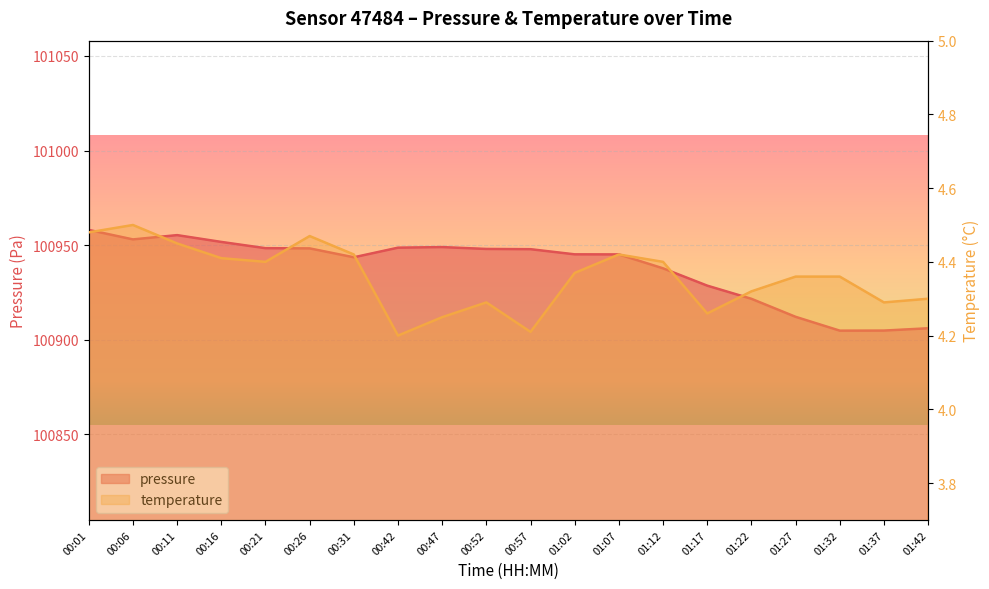

Reading left to right, extract all data points from this chart.

pressure: 00:01=100958.1	00:06=100953.1	00:11=100955.3	00:16=100951.7	00:21=100948.4	00:26=100948.3	00:31=100943.6	00:42=100948.7	00:47=100949.0	00:52=100948.0	00:57=100947.9	01:02=100945.2	01:07=100945.1	01:12=100937.8	01:17=100928.6	01:22=100921.7	01:27=100912.2	01:32=100904.9	01:37=100904.9	01:42=100906.1
temperature: 00:01=4.5	00:06=4.5	00:11=4.5	00:16=4.4	00:21=4.4	00:26=4.5	00:31=4.4	00:42=4.2	00:47=4.2	00:52=4.3	00:57=4.2	01:02=4.4	01:07=4.4	01:12=4.4	01:17=4.3	01:22=4.3	01:27=4.4	01:32=4.4	01:37=4.3	01:42=4.3